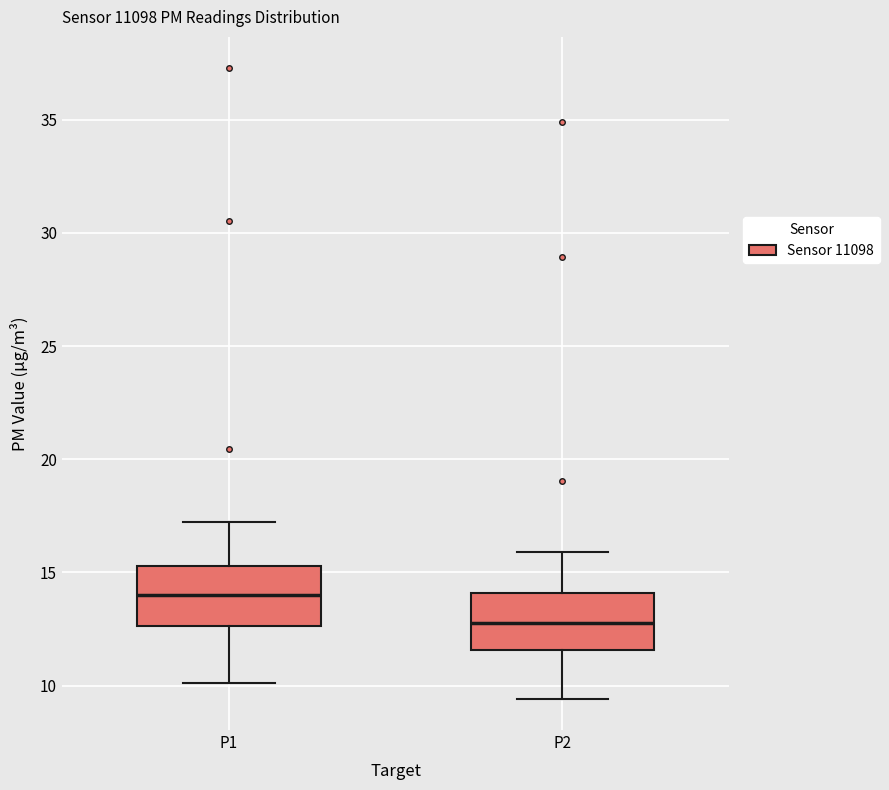

Which box has the highest median line?

P1